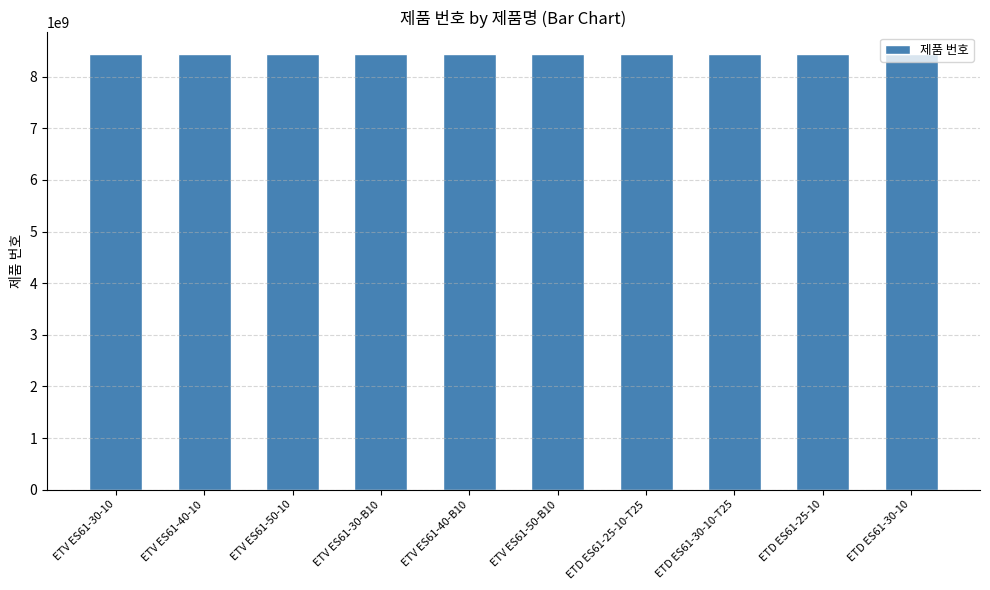

What is the ratio of the value at ETD ES61-30-10-T25 to the value at ETV ES61-50-10?

1.0